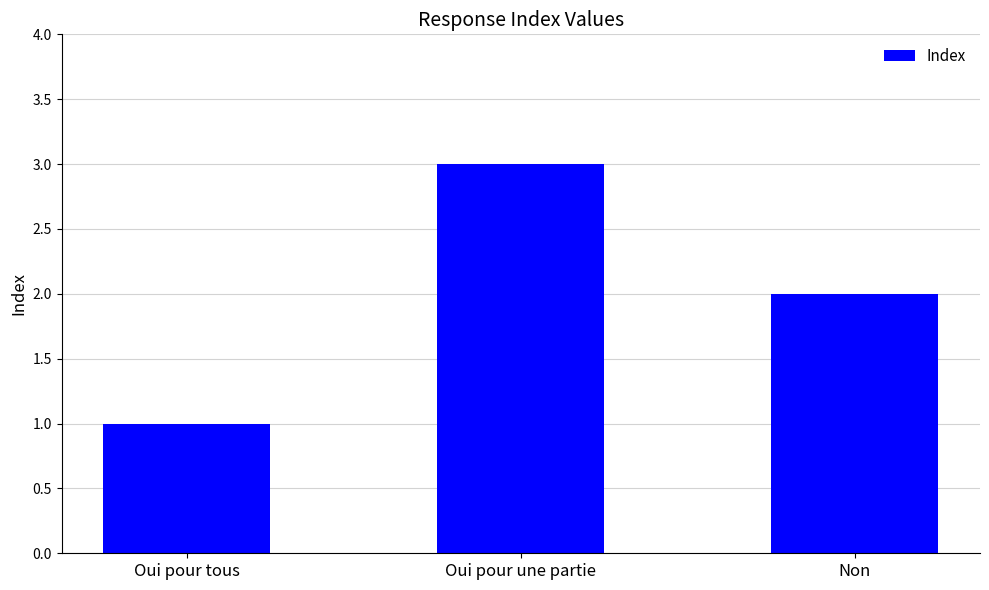

At which label is the value closest to 2?

Non